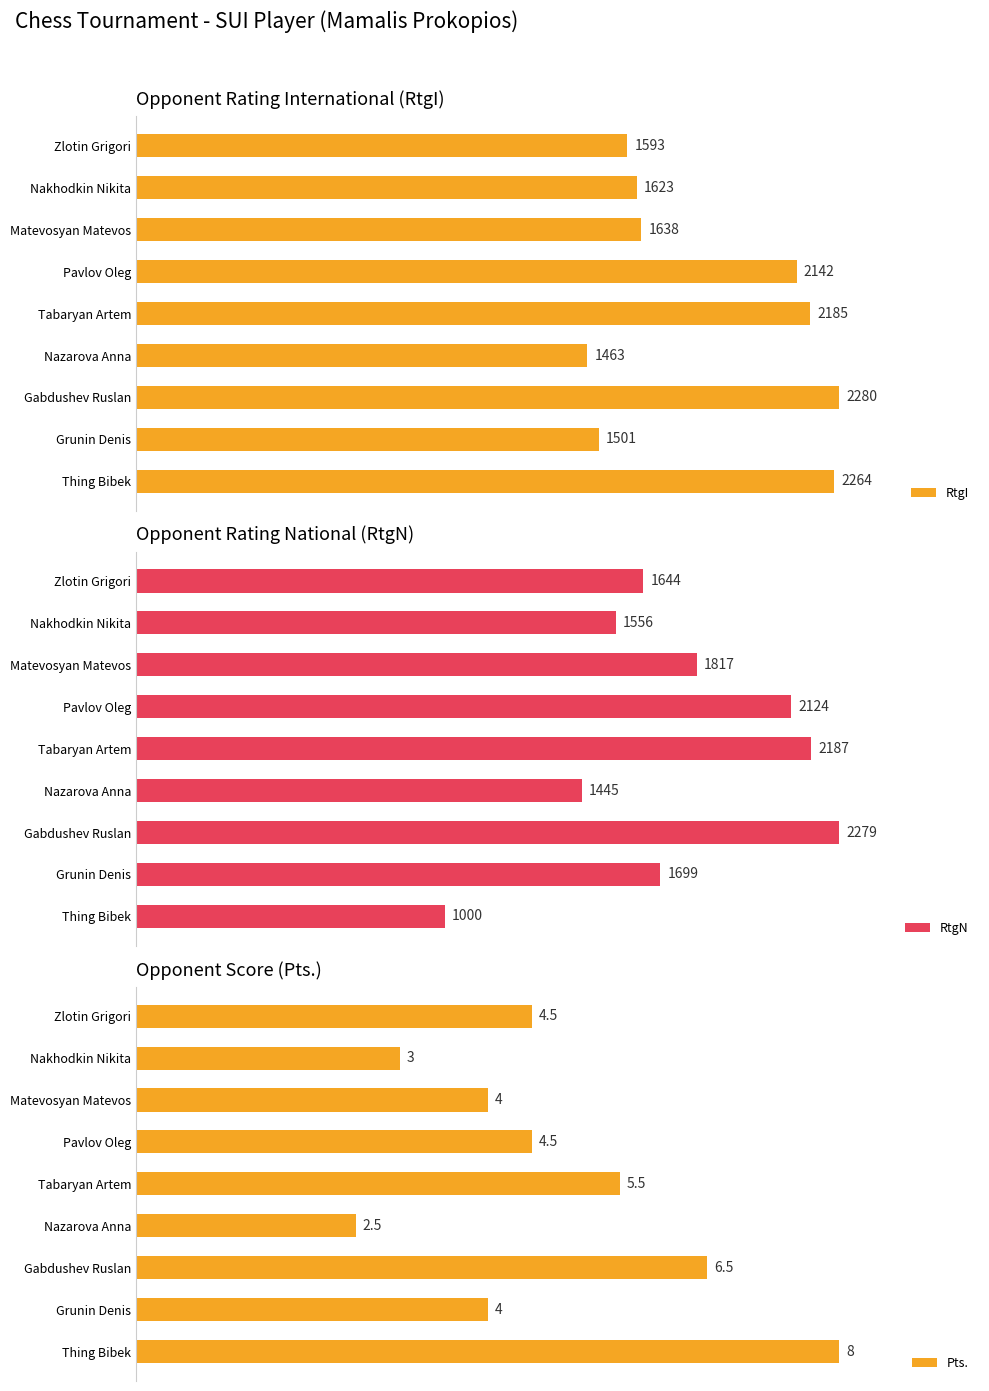

Is it true that Pts. equals 51.1 at Nakhodkin Nikita?

False